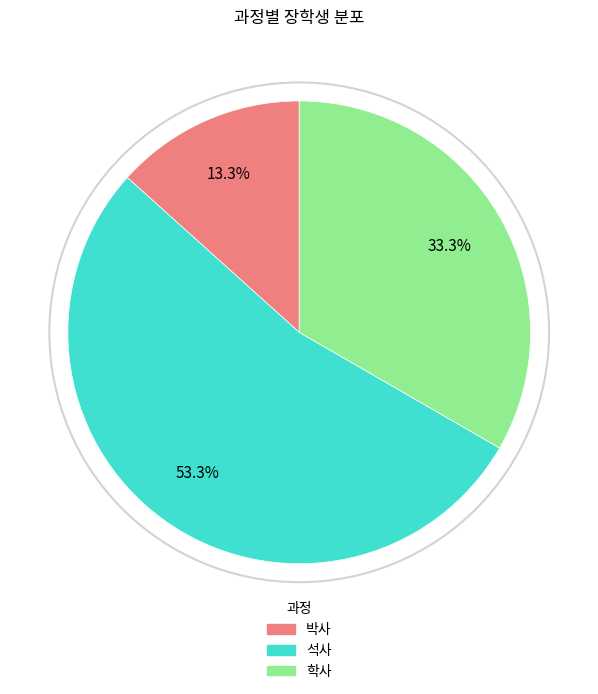

Count the number of slices in the pie.

3